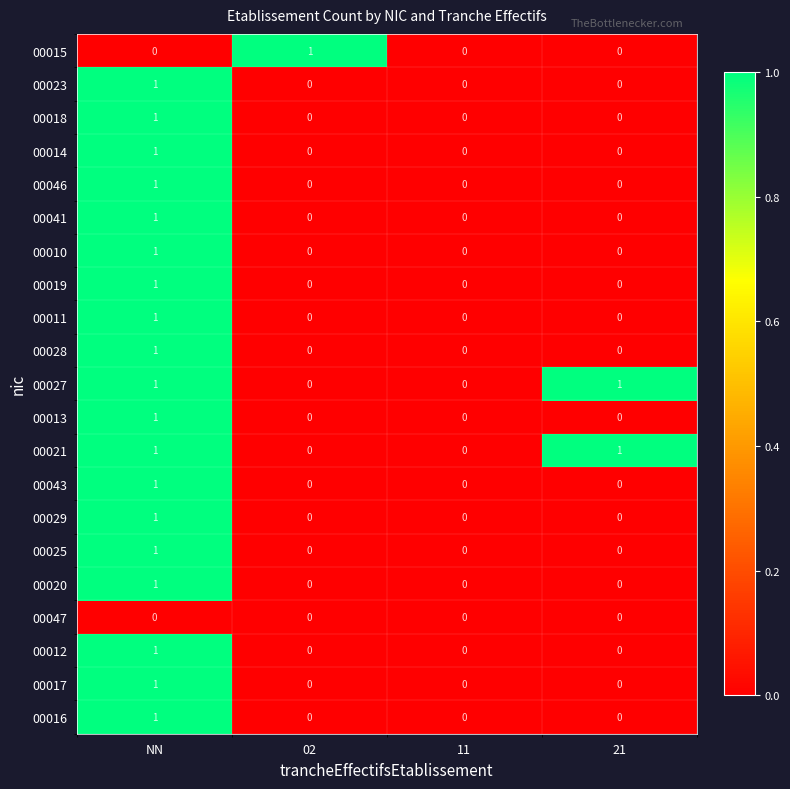

Is the value of 00011 at NN greater than the value of 00047 at NN?

Yes